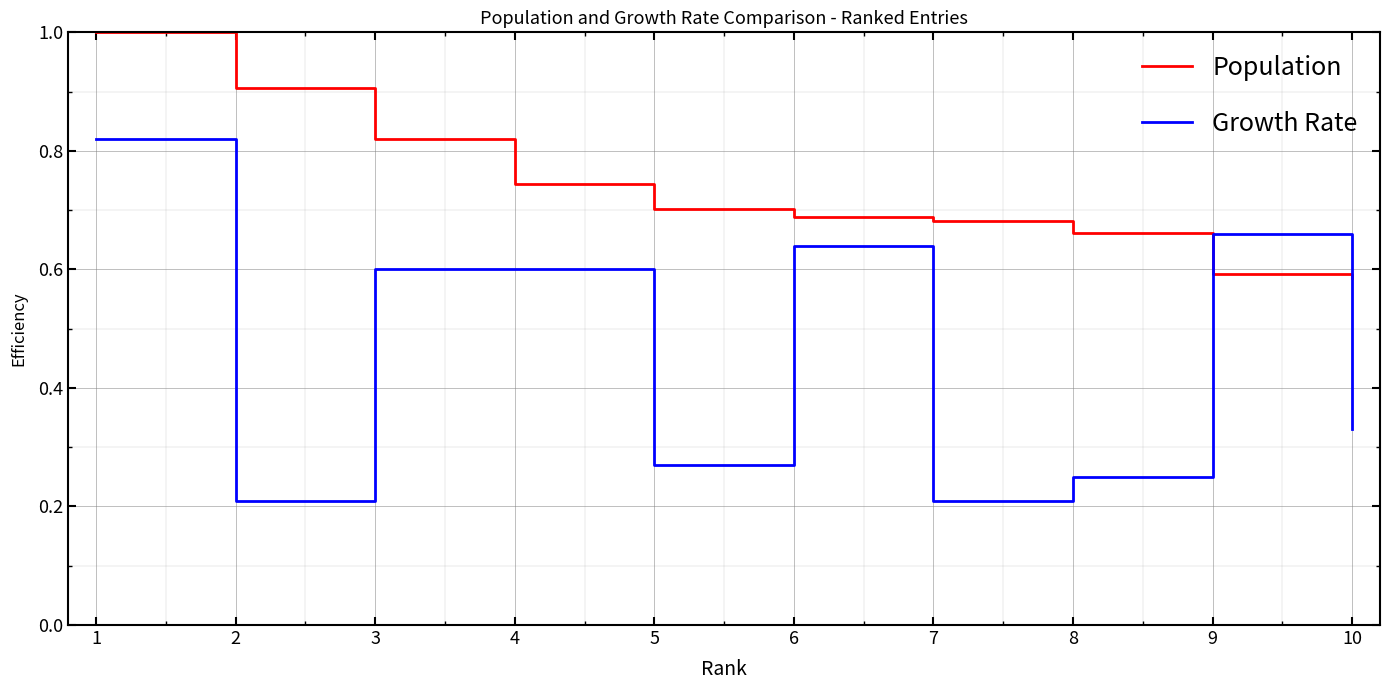

How many lines are shown in the chart?

2